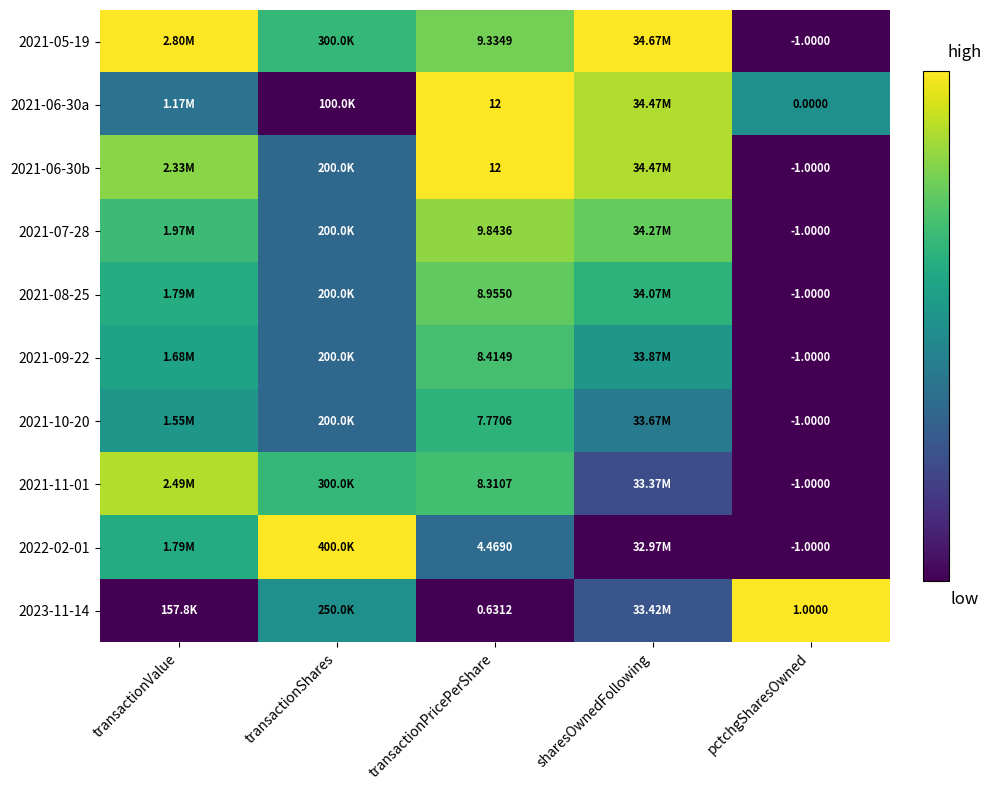

Which series has the largest total across all categories?

2021-05-19